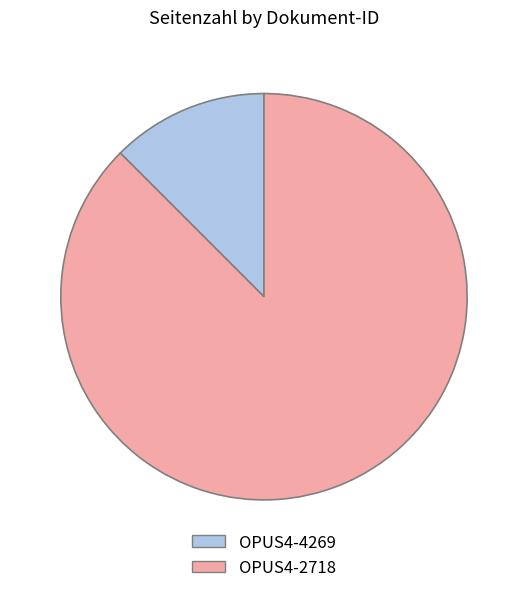

True or false: OPUS4-2718 accounts for 88% of the total.

True